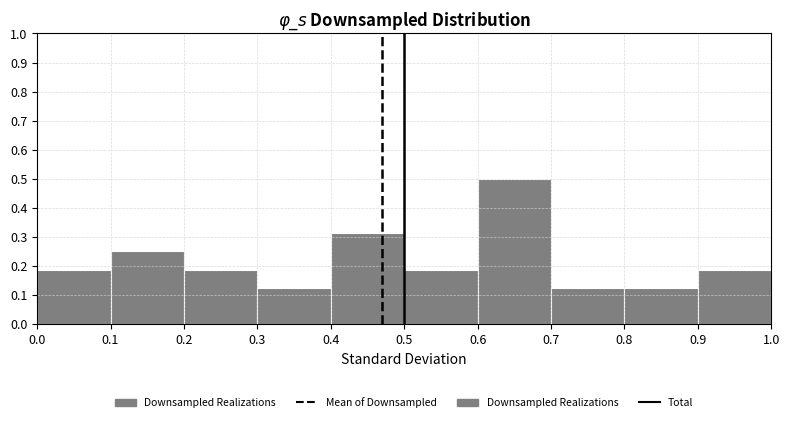

Reading left to right, transcribe this chart: for each bar, give the range it covers on the x-axis and its height. The values are not printed on the chart, so give them approximately, as read against the axis.

0.0 to 0.1: 0.19
0.1 to 0.2: 0.25
0.2 to 0.3: 0.19
0.3 to 0.4: 0.13
0.4 to 0.5: 0.31
0.5 to 0.6: 0.19
0.6 to 0.7: 0.50
0.7 to 0.8: 0.13
0.8 to 0.9: 0.13
0.9 to 1.0: 0.19